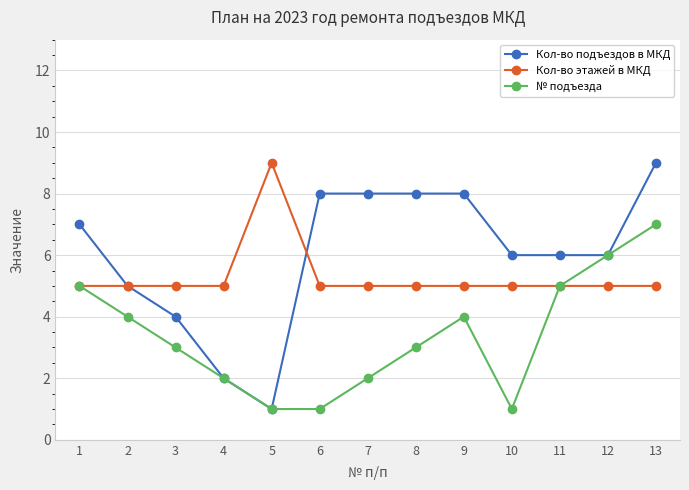

At which category is the sum across all series the highest?

13